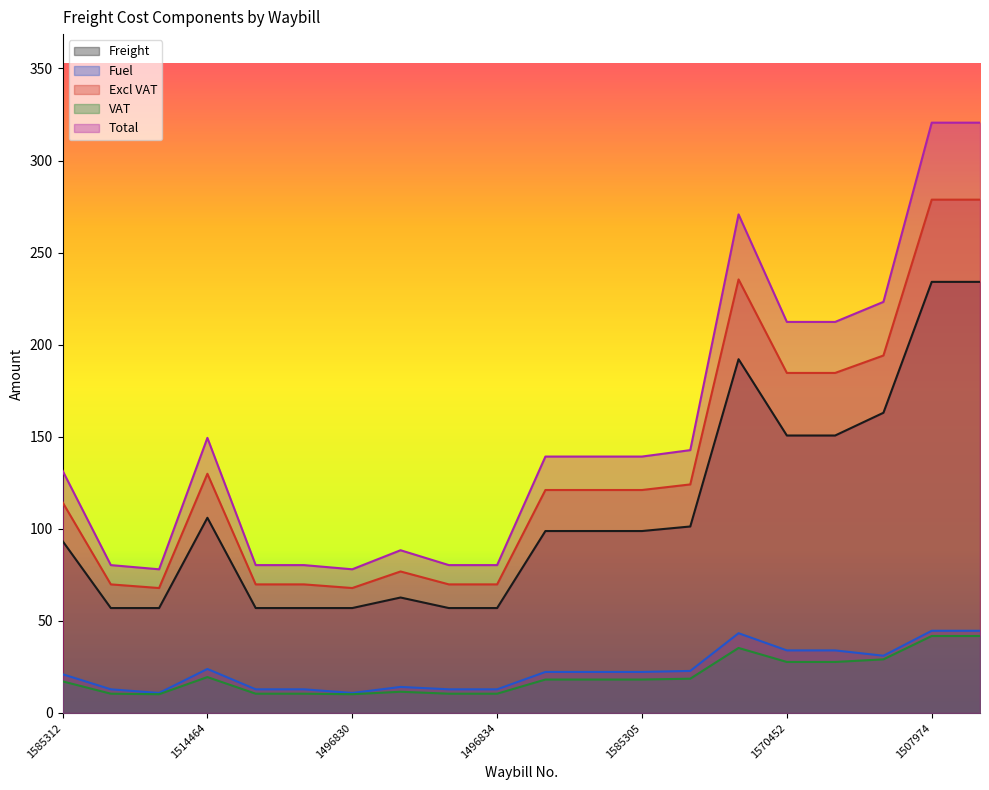

At which label is Excl VAT closest to 173?

1570452